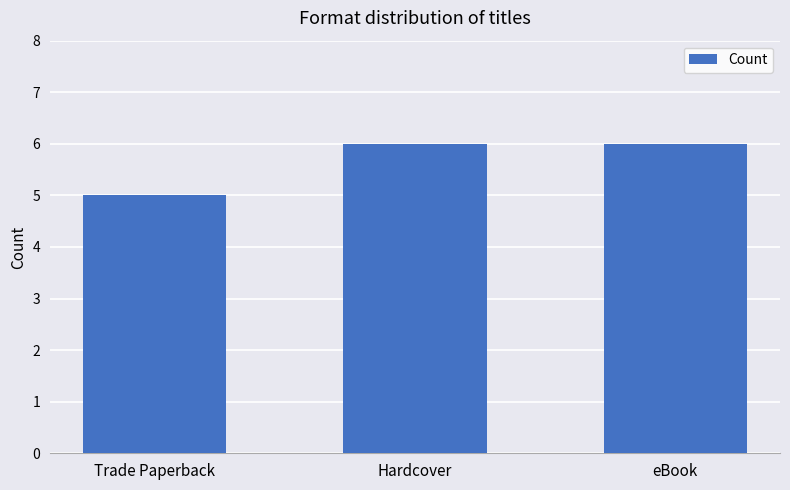

What is the sum of the values at Hardcover and eBook?

12